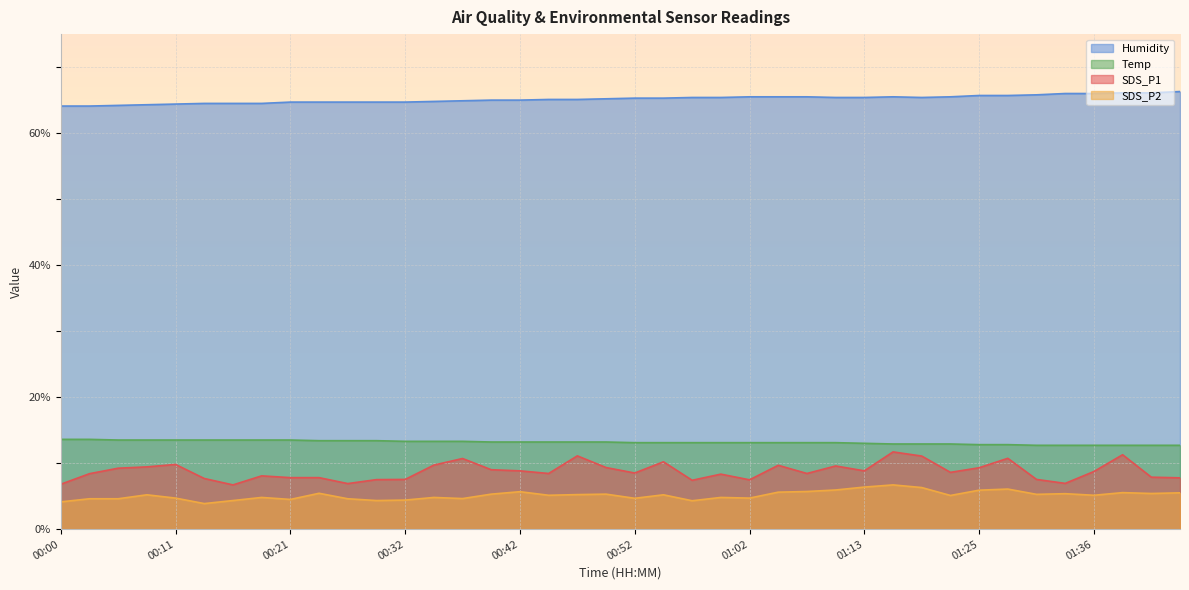

What is the difference between the Temp values at 00:21 and 00:37?

0.2